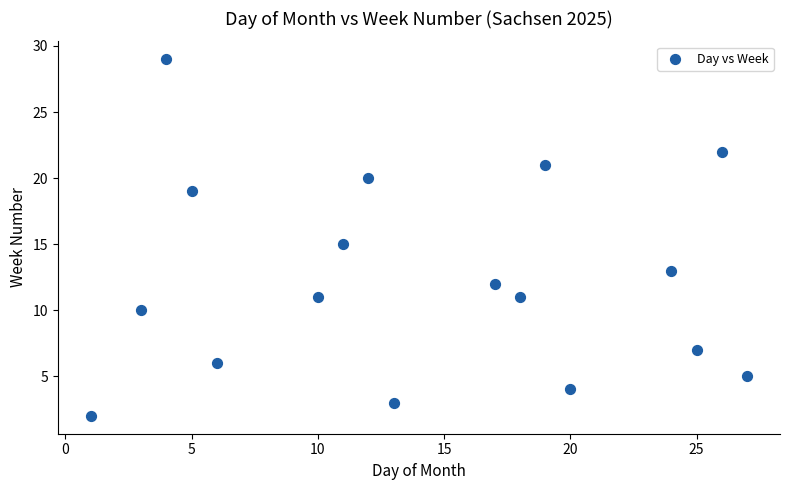

What is the range of Y values (max minus min)?

27